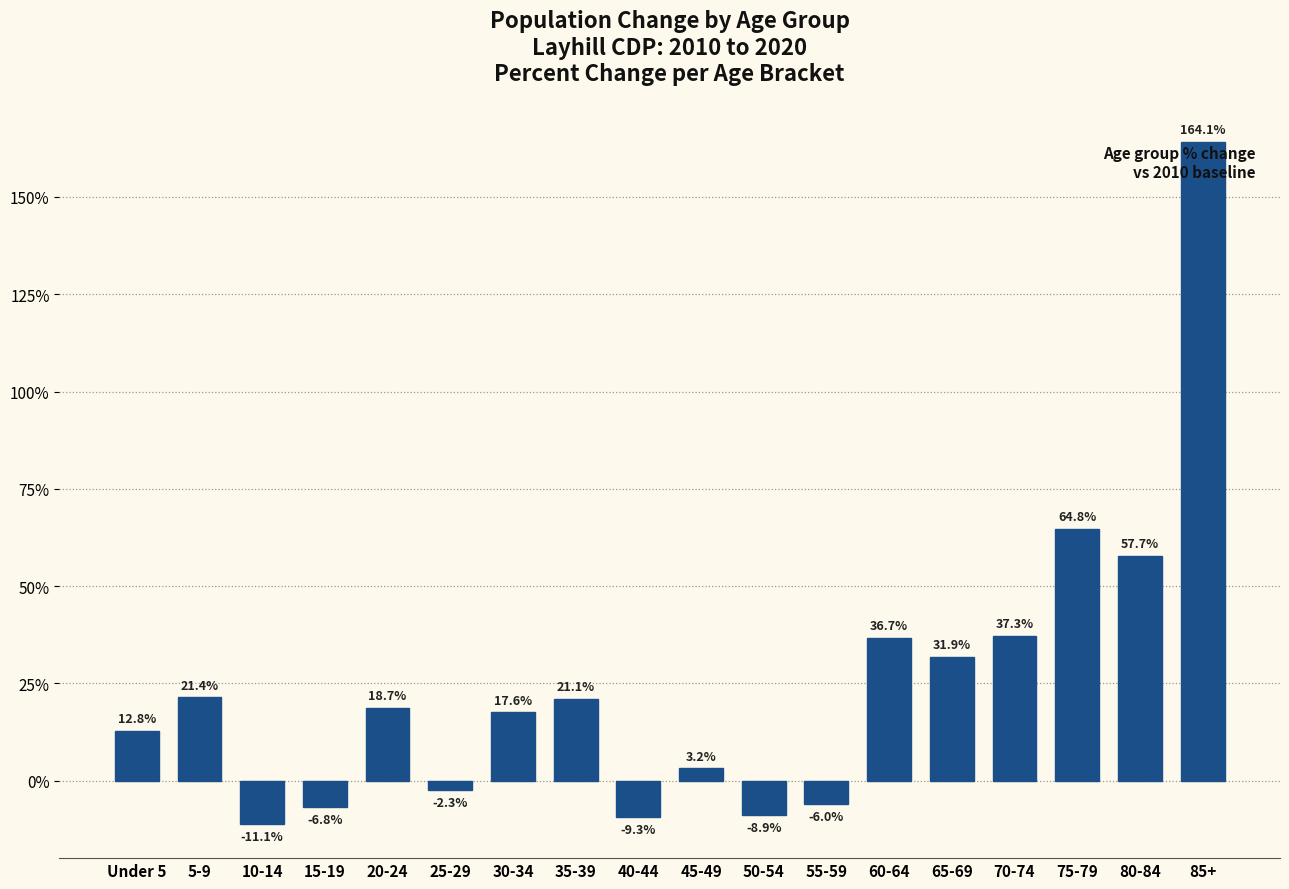

Which category has the lowest value across all series?

10-14